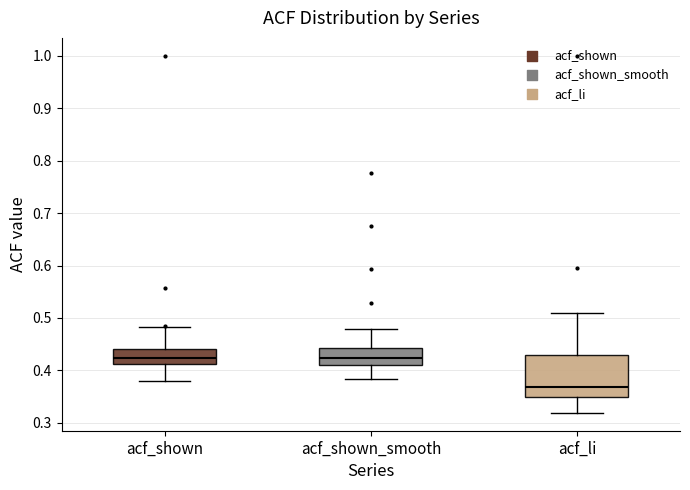

Reading left to right, read every box against the y-axis: the position of its median line, the range the box covers, and the ends of its whiskers. The values are not printed on the chart, so give them approximately, as read against the axis.

acf_shown: median 0.42, box 0.41 to 0.44, whiskers 0.38 to 0.48
acf_shown_smooth: median 0.42, box 0.41 to 0.44, whiskers 0.38 to 0.48
acf_li: median 0.37, box 0.35 to 0.43, whiskers 0.32 to 0.51